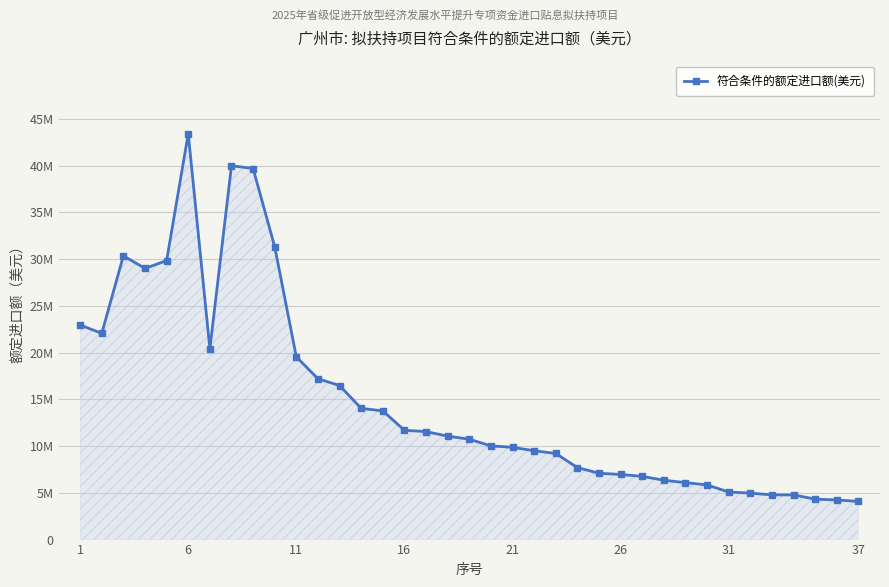

Is this an area chart (filled region under the line)?

Yes